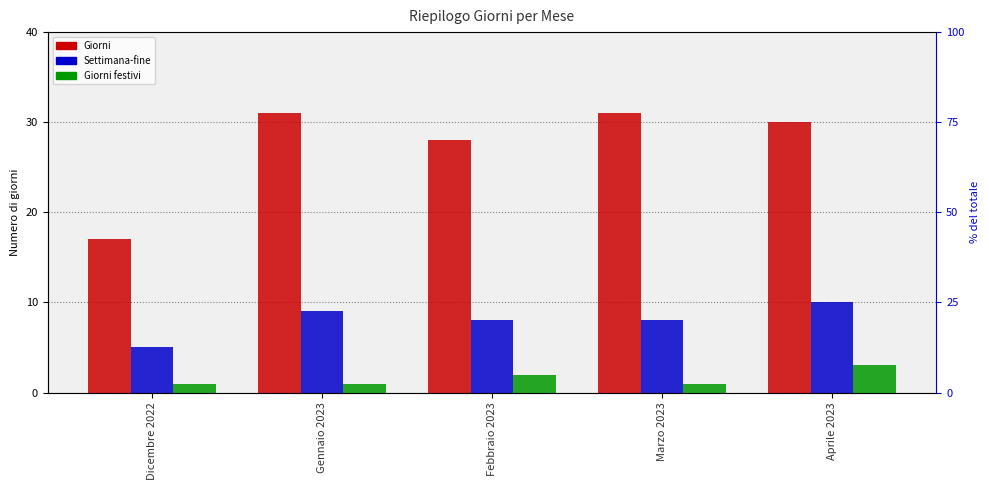

The Settimana-fine series shows 2 at Febbraio 2023. True or false?

False